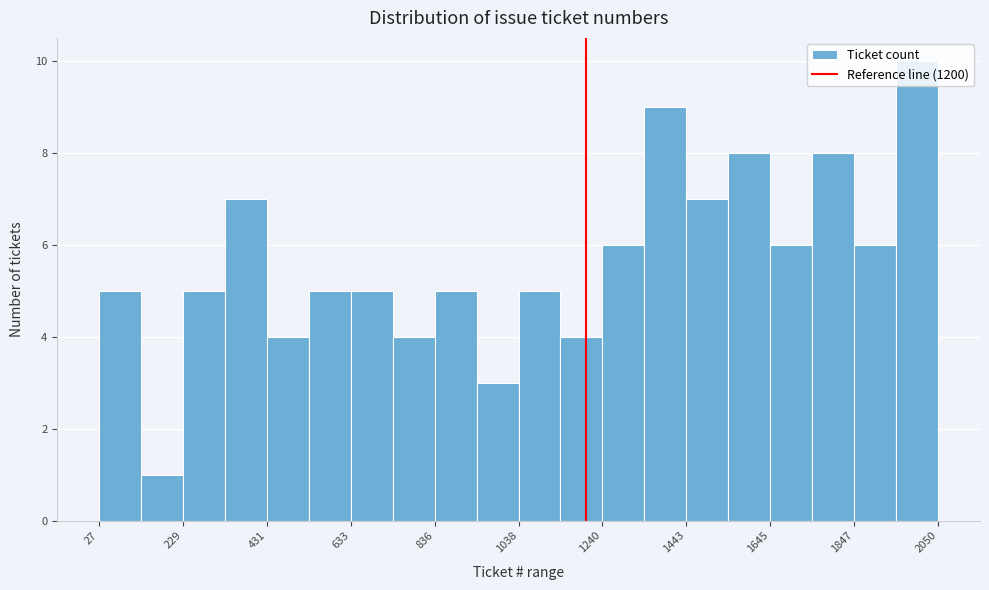

Around what value on the x-axis is the tallest bar? Give the approximate position of its centre, as read against the axis.

2000